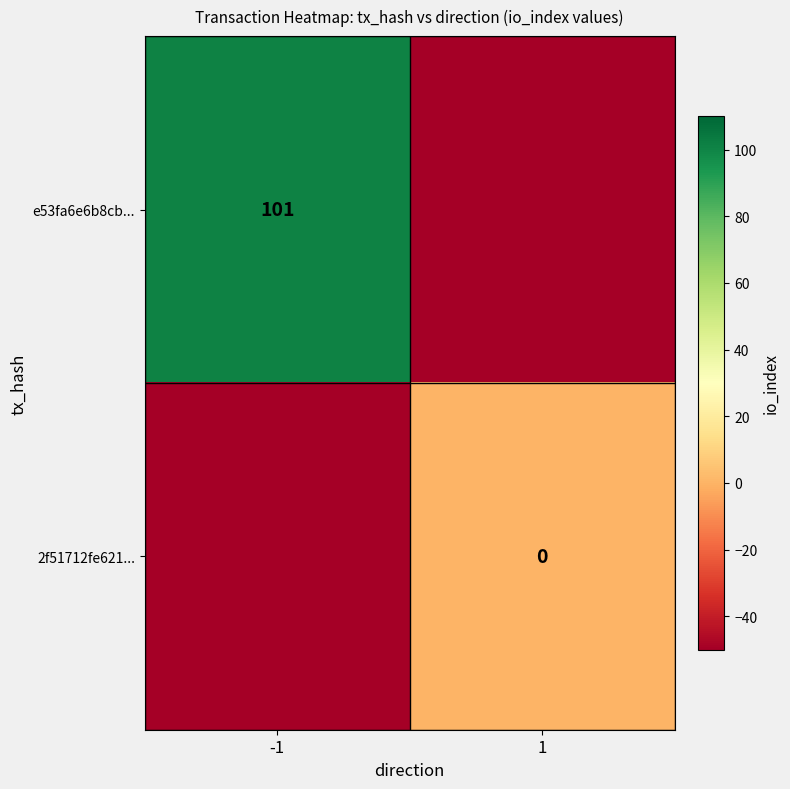

The e53fa6e6b8cb... series shows 101 at -1. True or false?

True